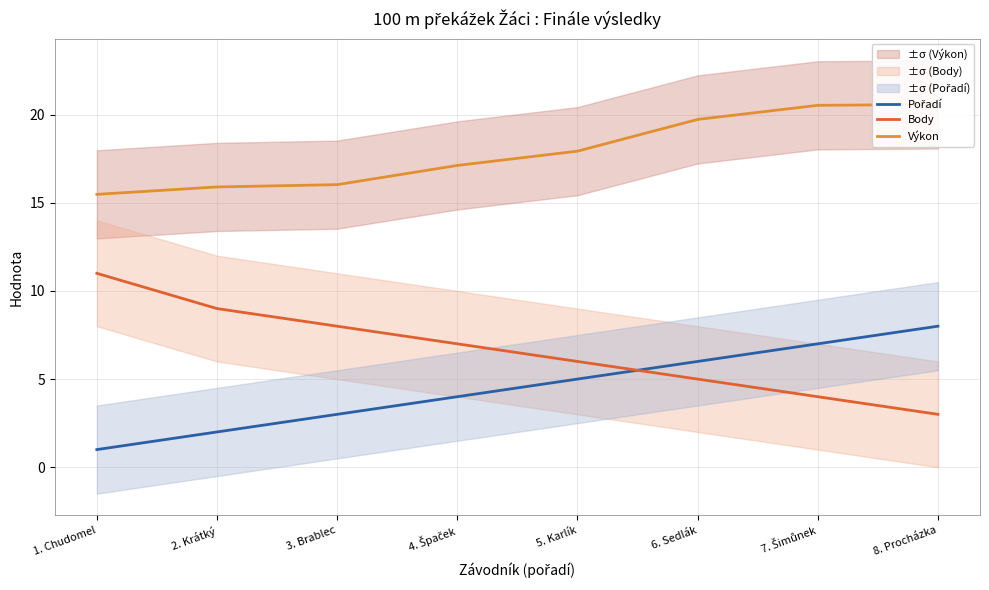

The value of Body at 7. Šimůnek is 5.9. True or false?

False